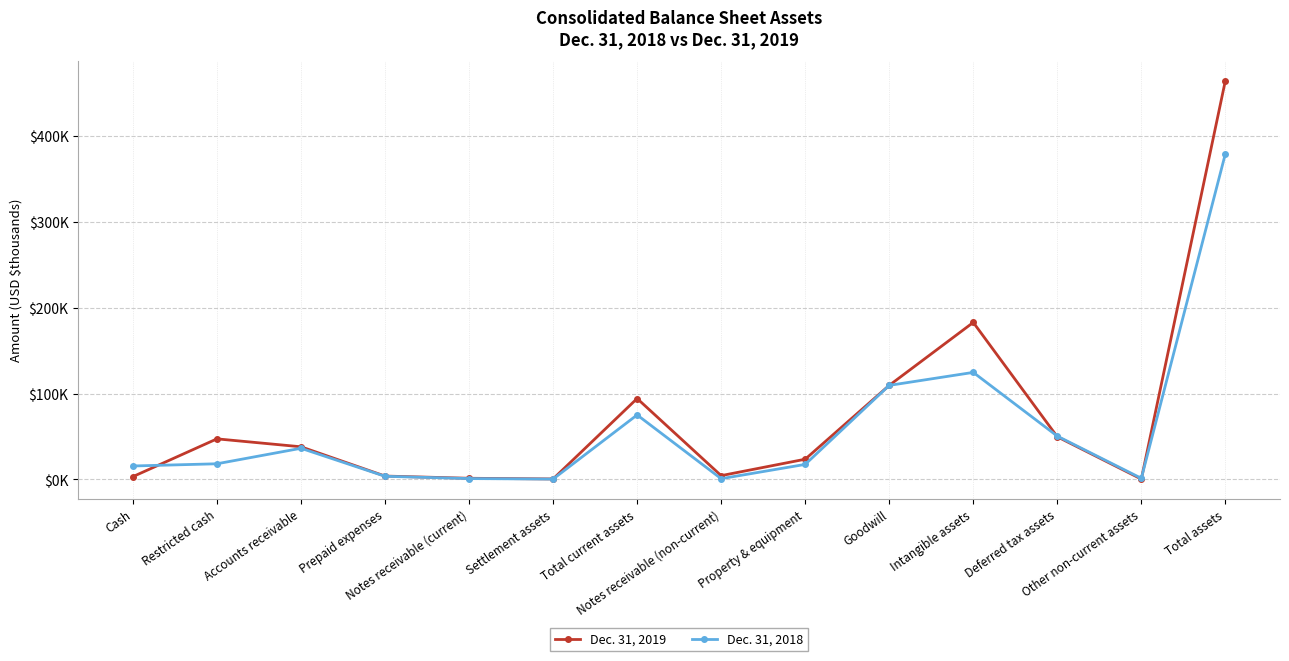

Reading left to right, list all the values displayed in this chart.

Dec. 31, 2019: Cash=3234	Restricted cash=47231	Accounts receivable=37993	Prepaid expenses=3897	Notes receivable (current)=1326	Settlement assets=533	Total current assets=94214	Notes receivable (non-current)=4395	Property & equipment=23518	Goodwill=109515	Intangible assets=182826	Deferred tax assets=49657	Other non-current assets=380	Total assets=464505
Dec. 31, 2018: Cash=15631	Restricted cash=18200	Accounts receivable=36257	Prepaid expenses=3642	Notes receivable (current)=979	Settlement assets=383	Total current assets=75092	Notes receivable (non-current)=852	Property & equipment=17482	Goodwill=109515	Intangible assets=124637	Deferred tax assets=50423	Other non-current assets=1295	Total assets=379296